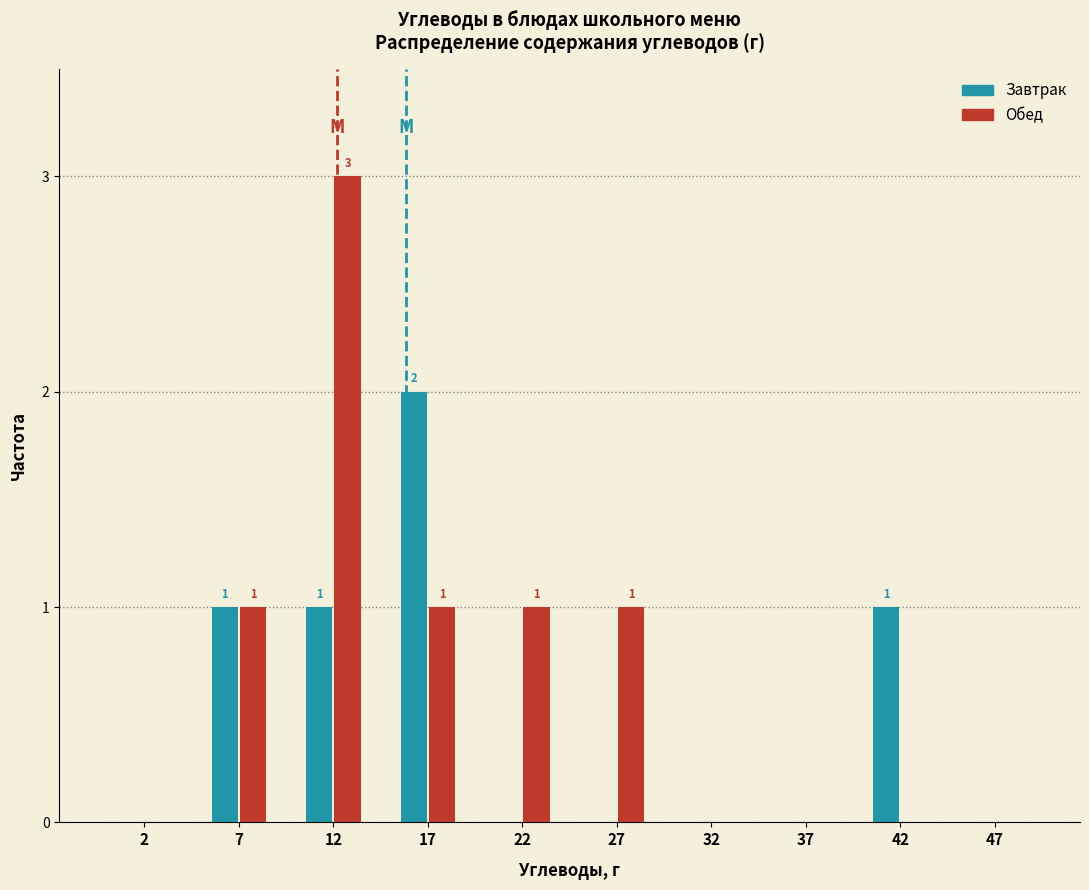

Reading left to right, transcribe all the data shown in this chart.

Завтрак: 2=0	7=1	12=1	17=2	22=0	27=0	32=0	37=0	42=1	47=0
Обед: 2=0	7=1	12=3	17=1	22=1	27=1	32=0	37=0	42=0	47=0